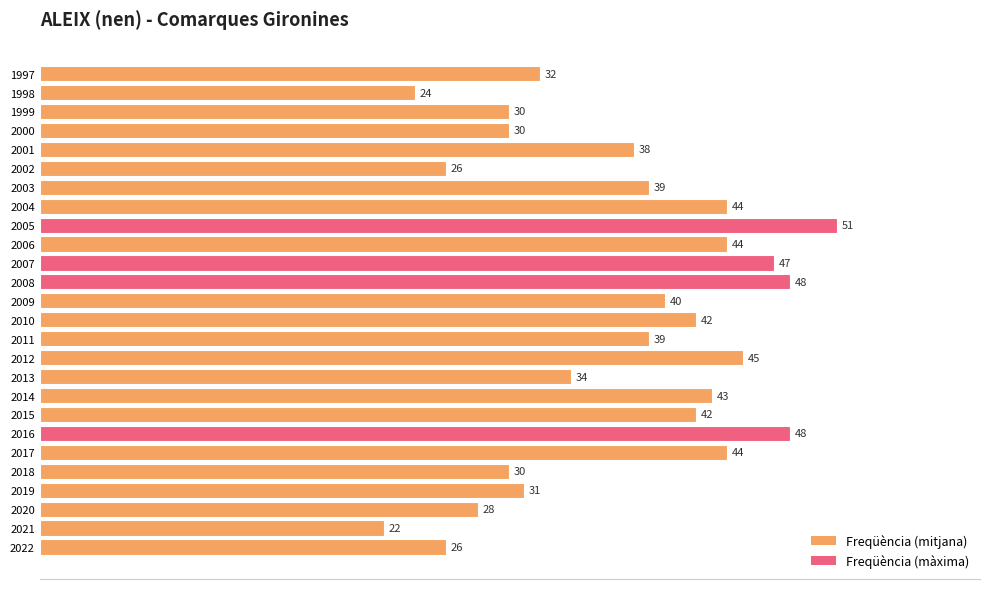

Which label corresponds to the largest value in the chart?

2005